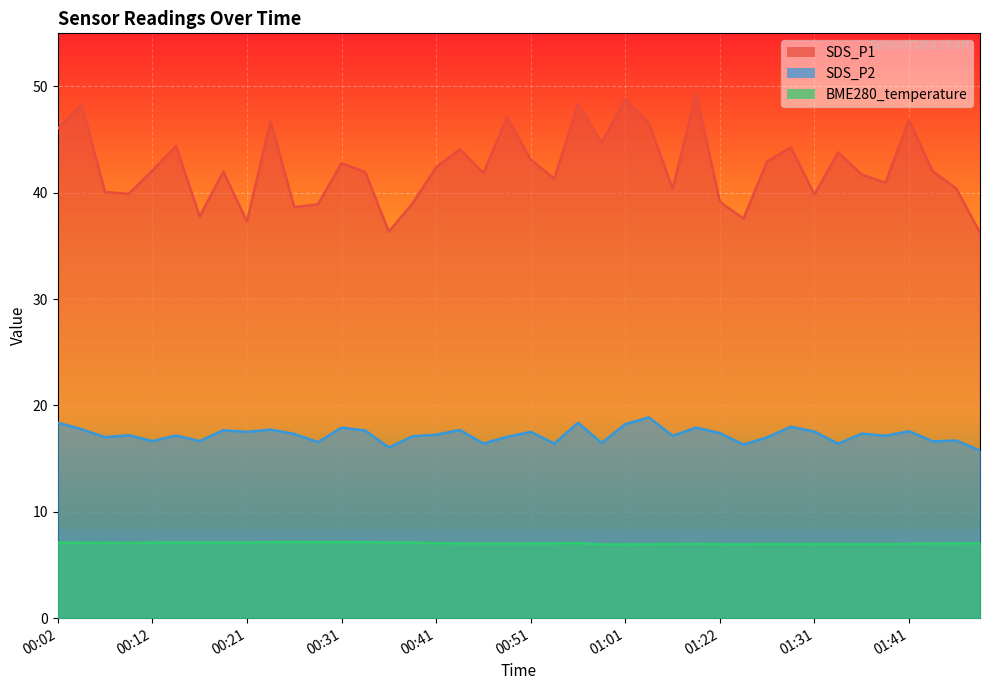

List the series in order of their overall mean, highest first.

SDS_P1, SDS_P2, BME280_temperature